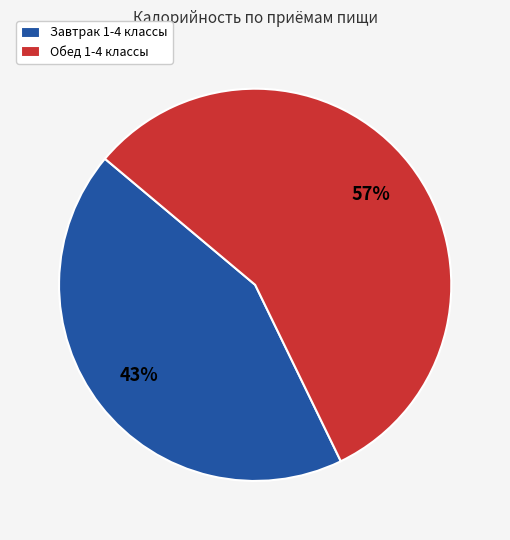

Which category accounts for the majority?

Обед 1-4 классы